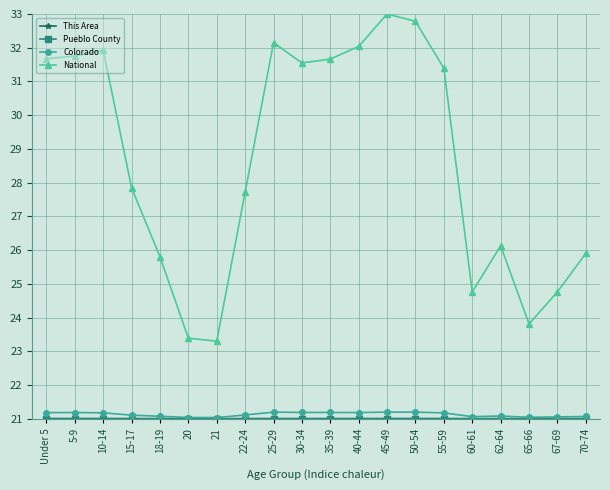

What is the label of the 9th point from the left?

25-29